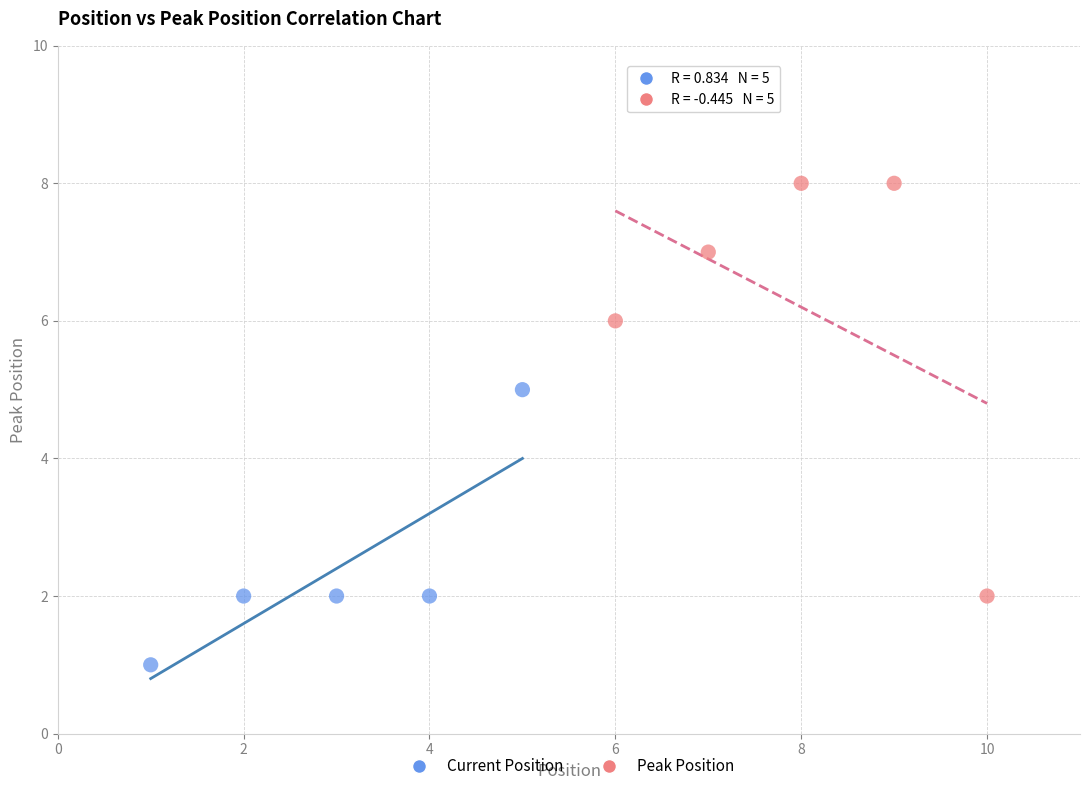

What are all the series names shown in the legend?

Current Position, Peak Position